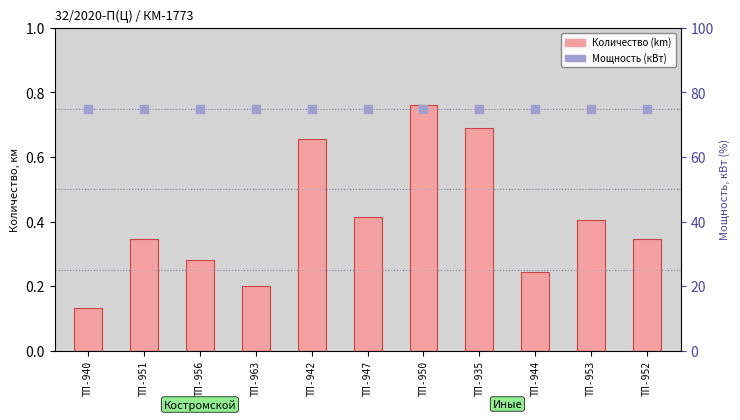

At how many categories does at least one series exceed 32?

11